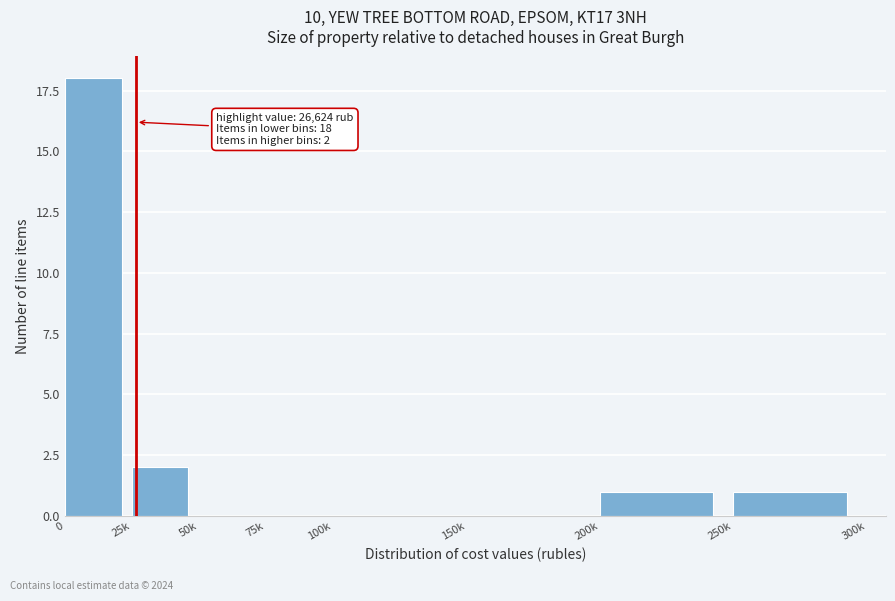

Reading left to right, transcribe all the data shown in this chart.

0=18	25k=2	50k=0	75k=0	100k=0	150k=0	200k=1	250k=1